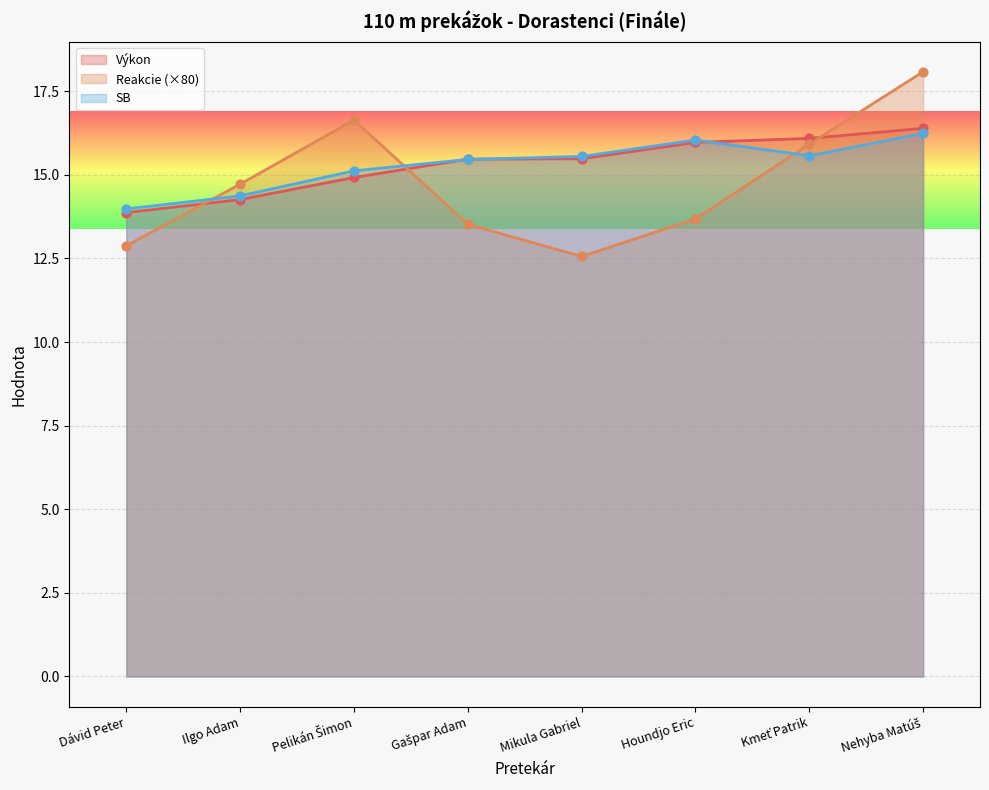

Which series has the largest Y range (max minus min)?

Reakcie